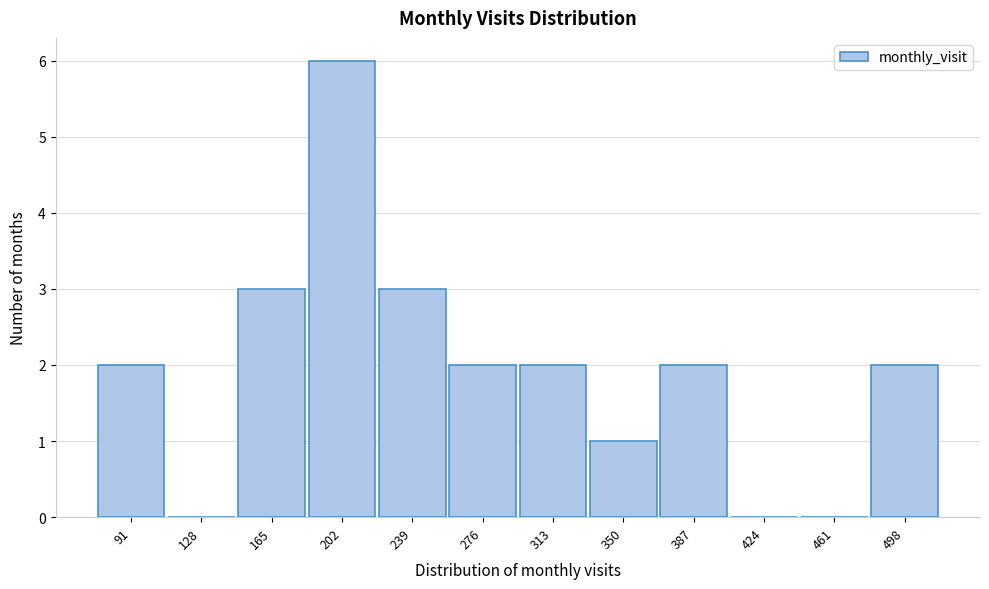

Reading left to right, list all the values displayed in this chart.

91=2	128=0	165=3	202=6	239=3	276=2	313=2	350=1	387=2	424=0	461=0	498=2